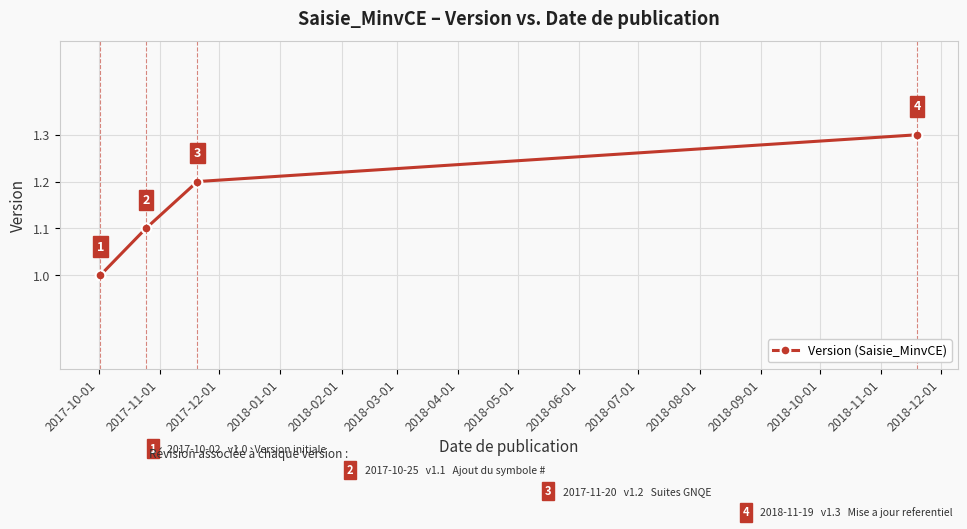

How many values are between 1 and 2?

4